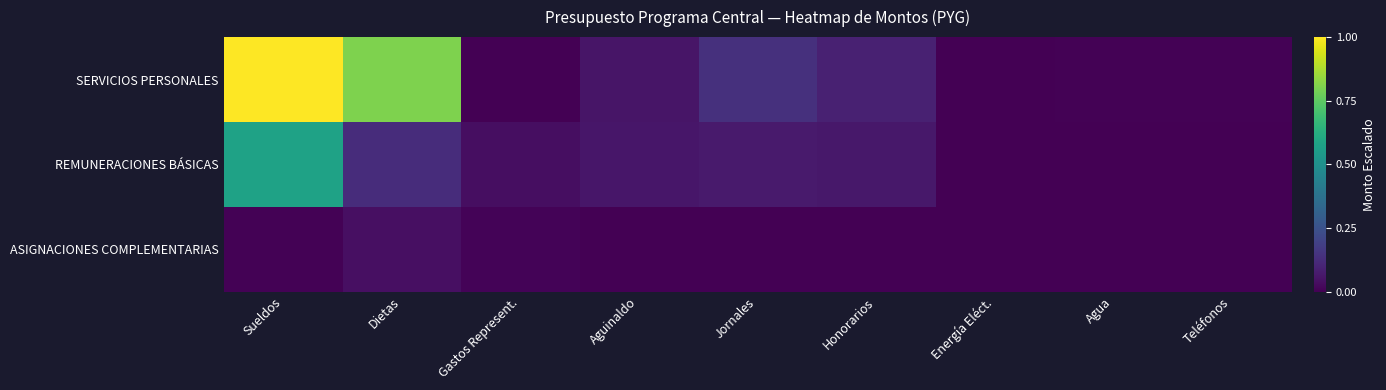

Reading left to right, what are all the values shown in this chart?

SERVICIOS PERSONALES: Sueldos=1.0	Dietas=0.8	Gastos Represent.=0.0	Aguinaldo=0.1	Jornales=0.1	Honorarios=0.1	Energía Eléct.=0.0	Agua=0.0	Teléfonos=0.0
REMUNERACIONES BÁSICAS: Sueldos=0.6	Dietas=0.1	Gastos Represent.=0.0	Aguinaldo=0.1	Jornales=0.1	Honorarios=0.1	Energía Eléct.=0.0	Agua=0.0	Teléfonos=0.0
ASIGNACIONES COMPLEMENTARIAS: Sueldos=0.0	Dietas=0.0	Gastos Represent.=0.0	Aguinaldo=0.0	Jornales=0.0	Honorarios=0.0	Energía Eléct.=0.0	Agua=0.0	Teléfonos=0.0